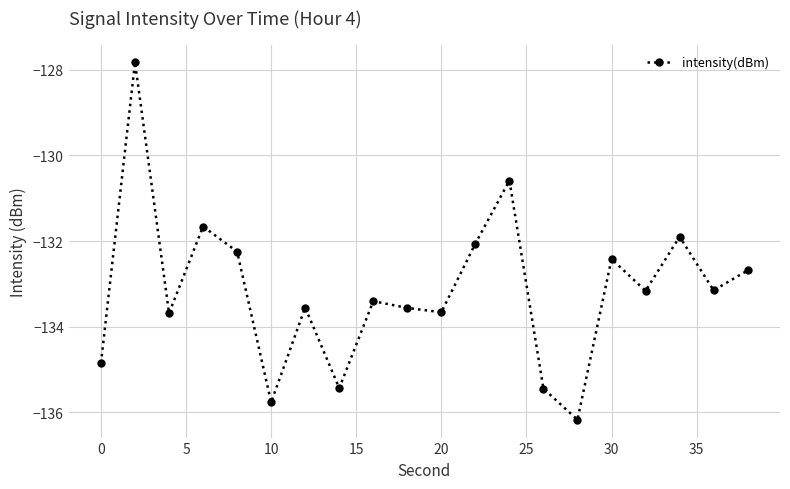

What is the maximum value shown in the chart?

-127.8